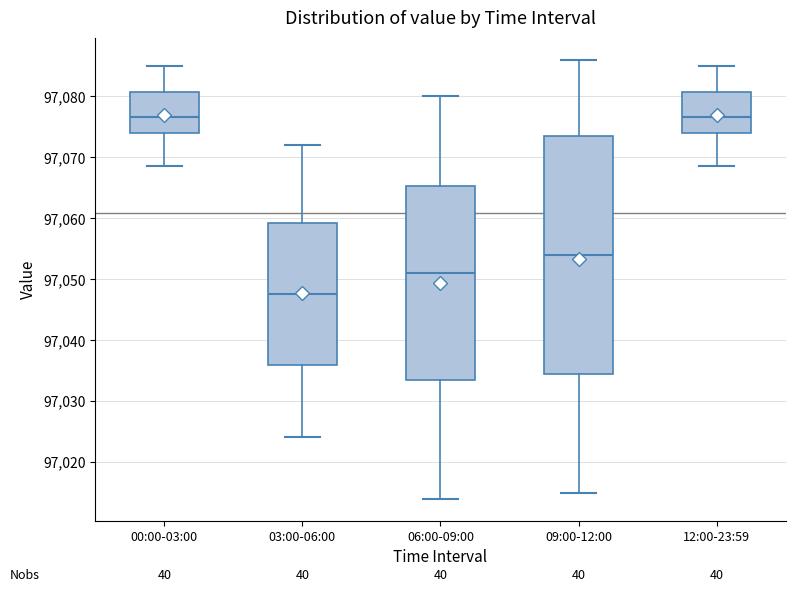

Comparing the boxes themselves (not the whiskers), which one is the tallest?

09:00-12:00